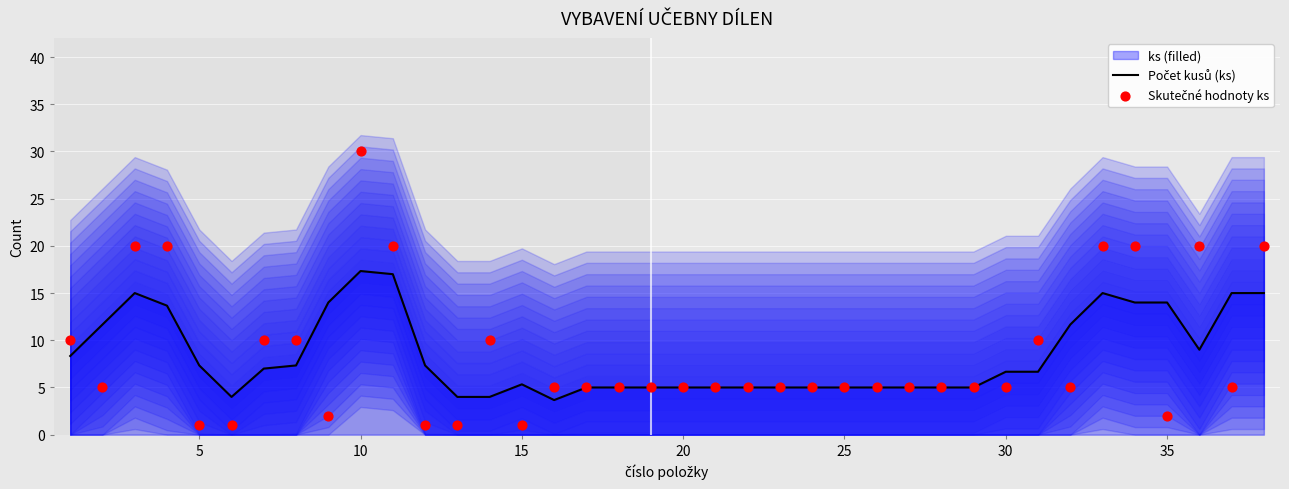

What is the total value across all series at 15?

33.7